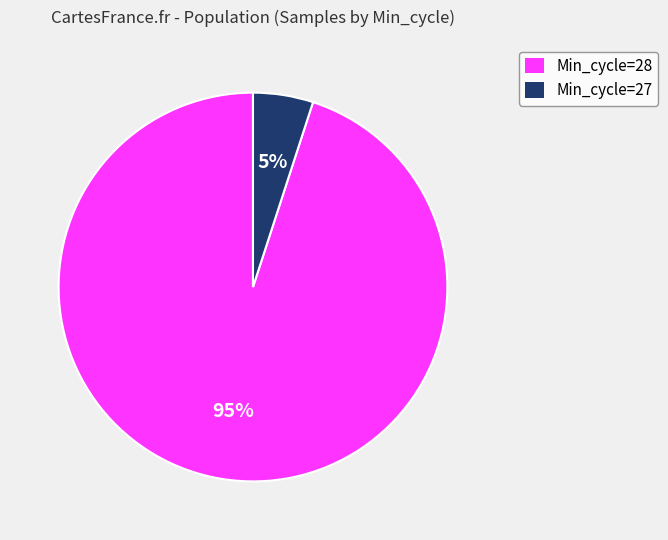

To the nearest percent, what is the average slice percentage?

50%